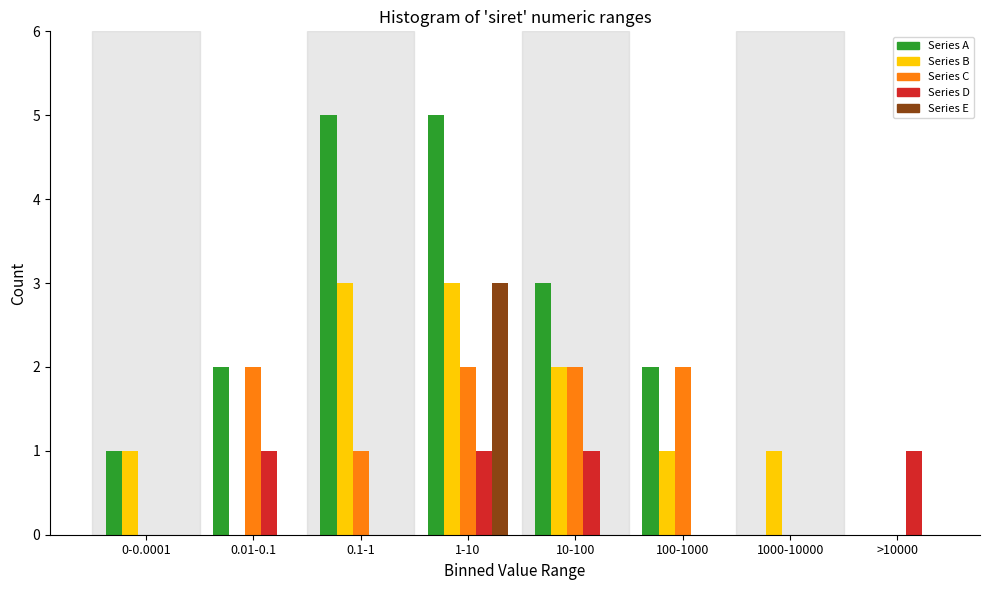

What is the sum of all Series C values?

9